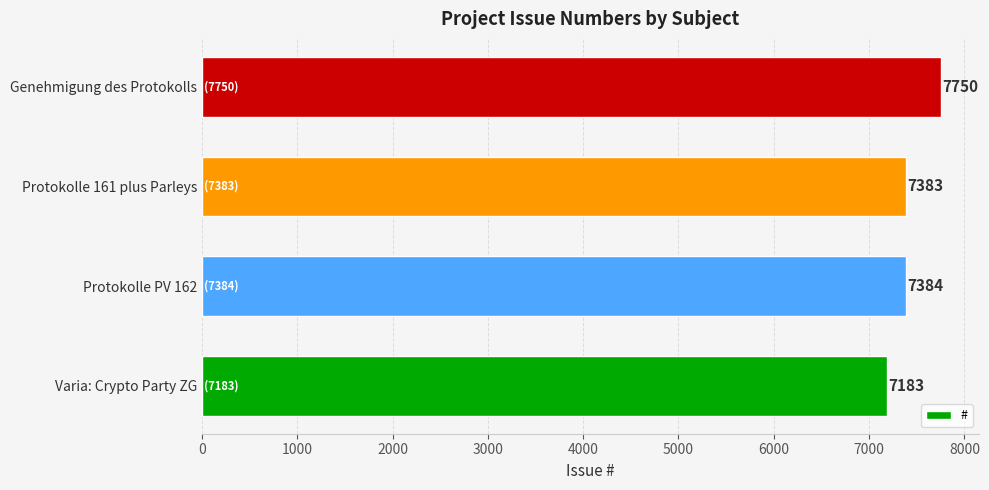

Between Protokolle PV 162 and Varia: Crypto Party ZG, which is larger?

Protokolle PV 162